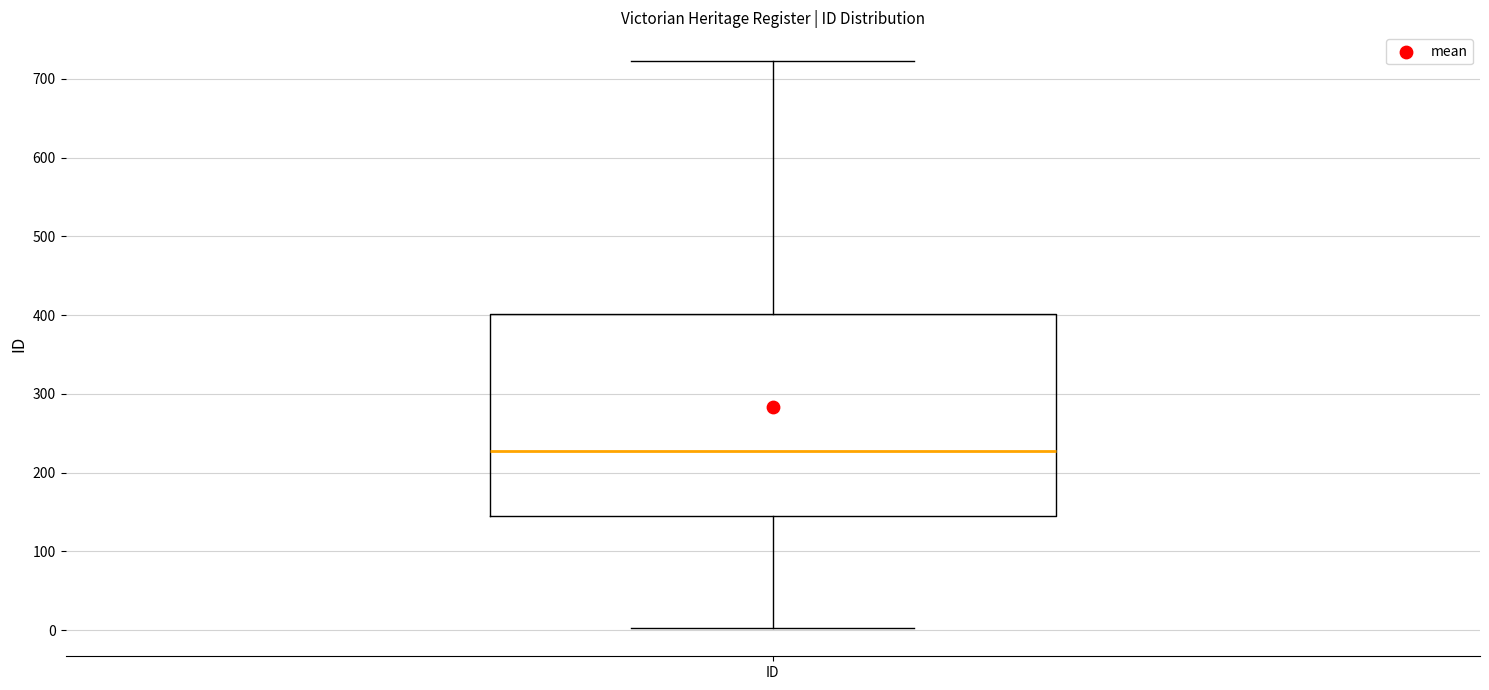

Where does the upper whisker of the box for ID end on the y-axis? The values are not printed on the chart, so give them approximately, as read against the axis.

720